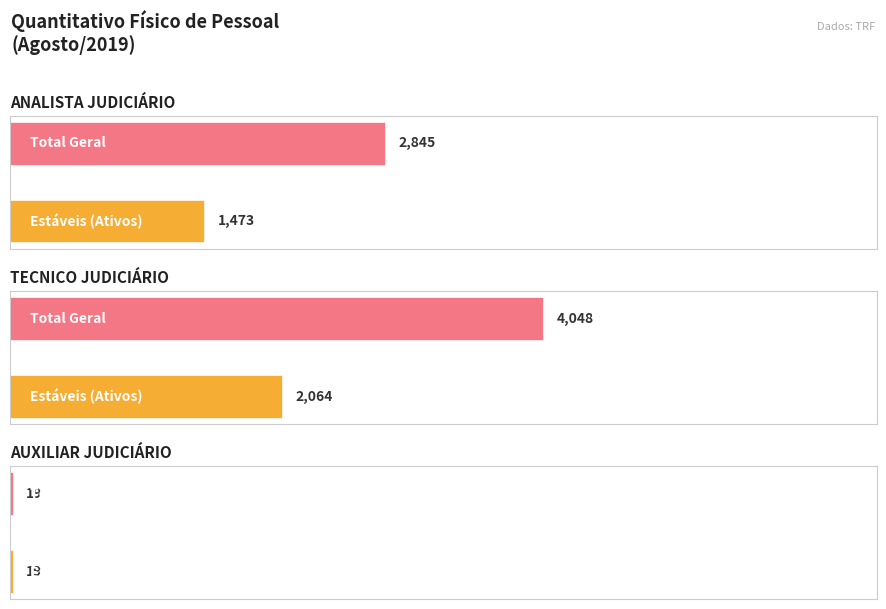

Between TECNICO JUDICIÁRIO and ANALISTA JUDICIÁRIO, which is larger?

TECNICO JUDICIÁRIO